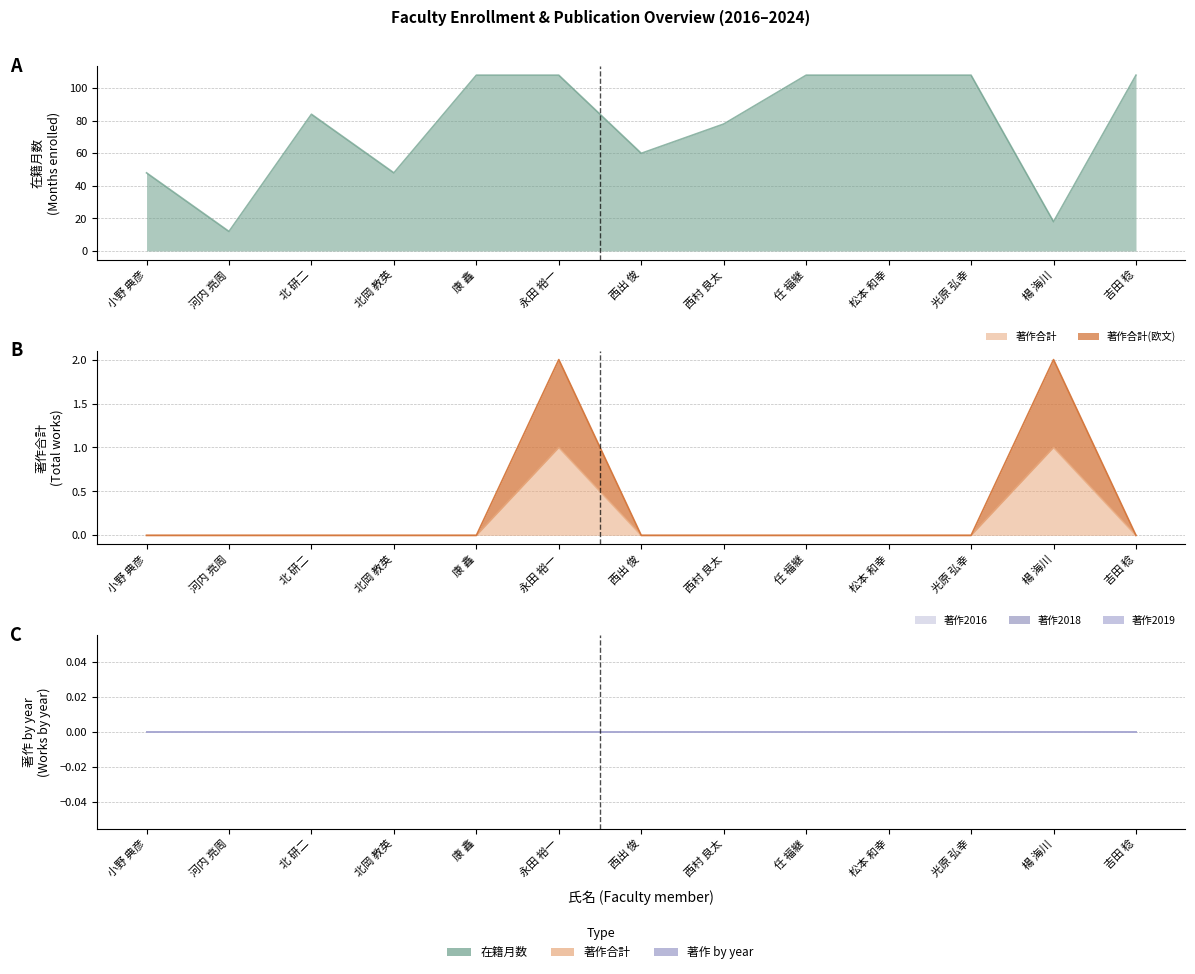

Which has a higher value, 楊 海川 or 北岡 教英?

北岡 教英